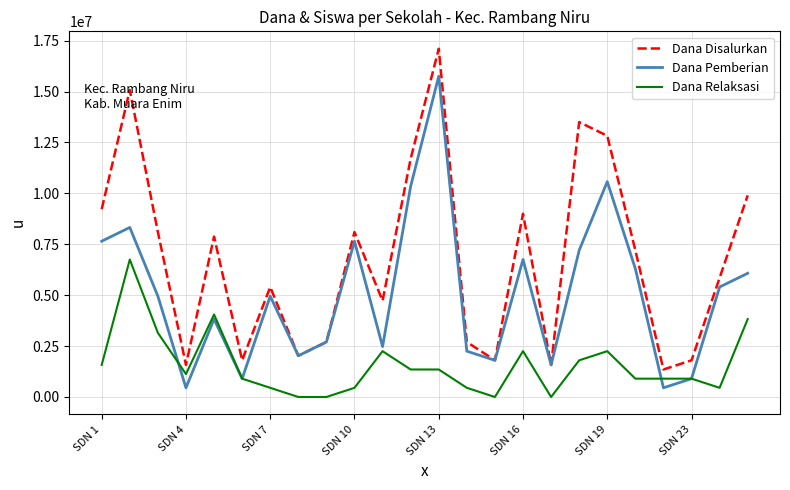

List the series in order of their peak value, lowest first.

Dana Relaksasi, Dana Pemberian, Dana Disalurkan